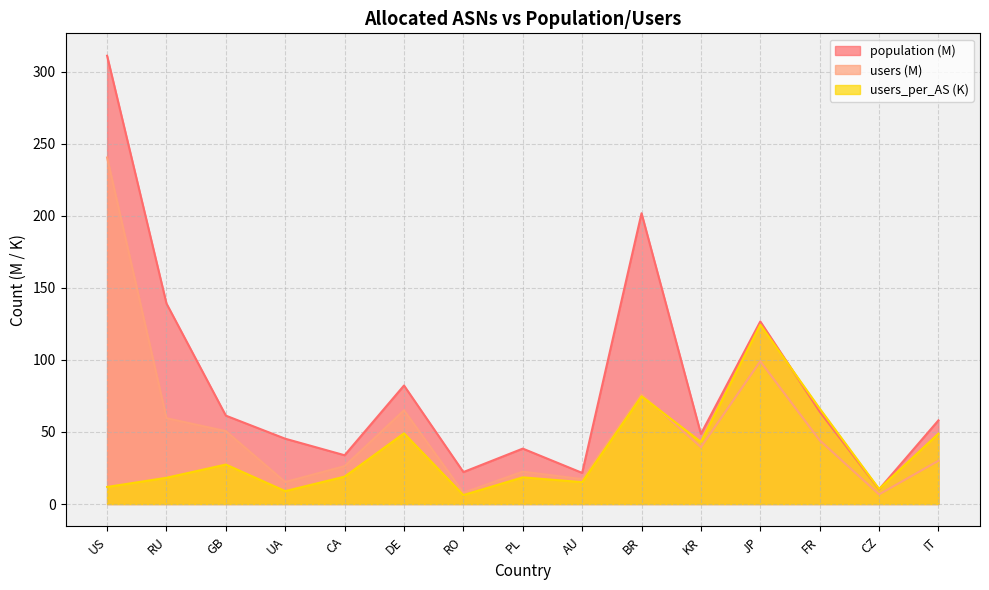

The value of population at IT is 58.1. True or false?

True